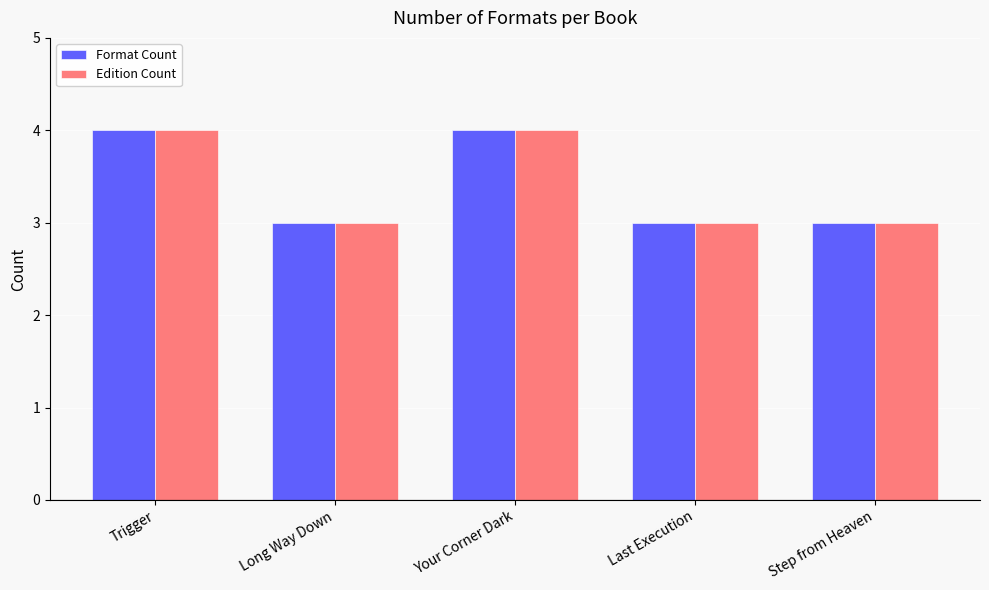

What is the value of the Format Count bar at the 2nd from the left?

3